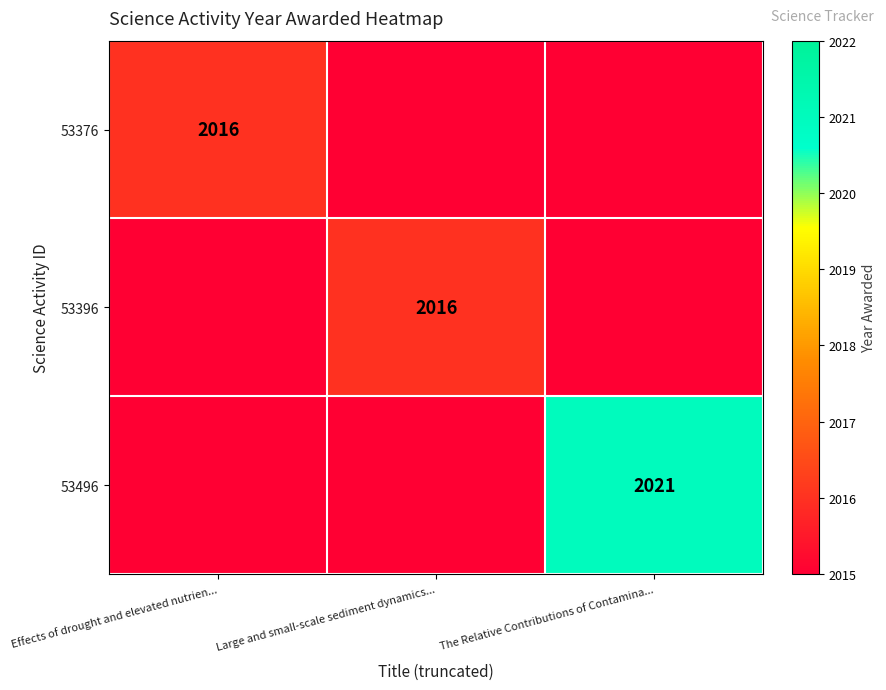

True or false: 53496 has a value of 3386 at The Relative Contributions of Contamina....

False